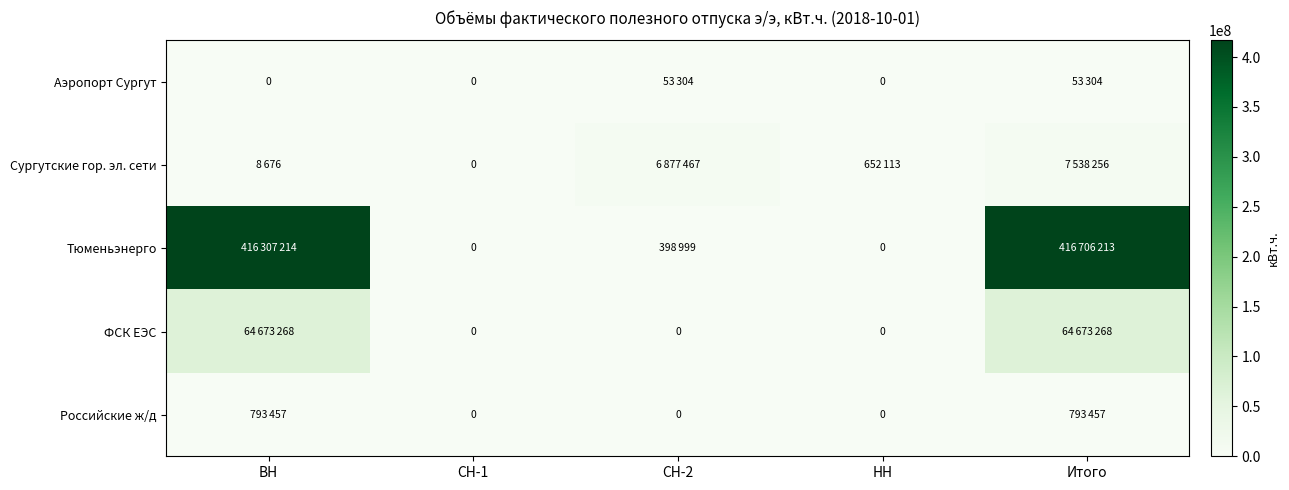

Rank the series by their maximum value, from lowest to highest.

Аэропорт Сургут, Российские ж/д, Сургутские гор. эл. сети, ФСК ЕЭС, Тюменьэнерго